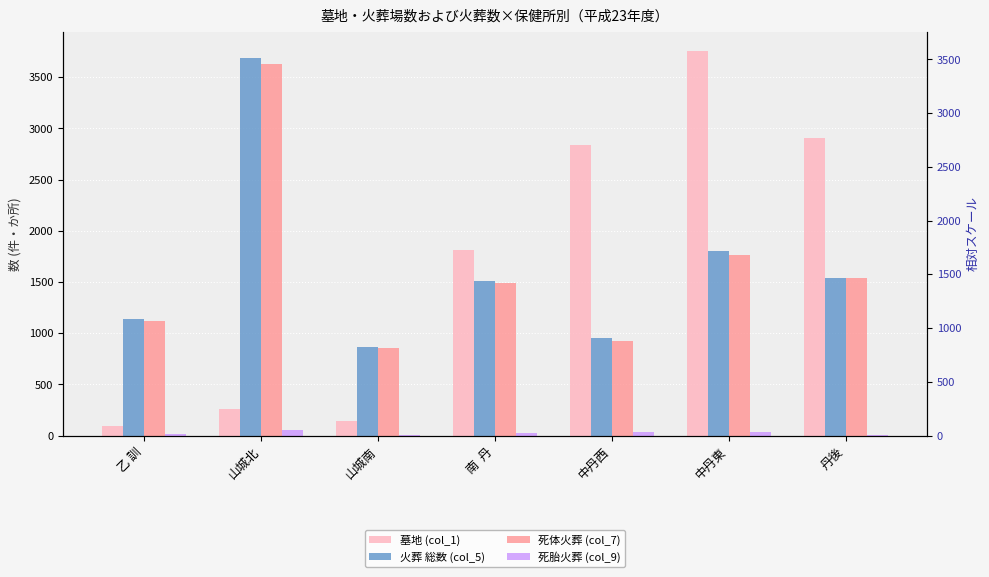

At 山城南, list the series in order from largest to smallest.

火葬 総数 (col_5), 死体火葬 (col_7), 墓地 (col_1), 死胎火葬 (col_9)